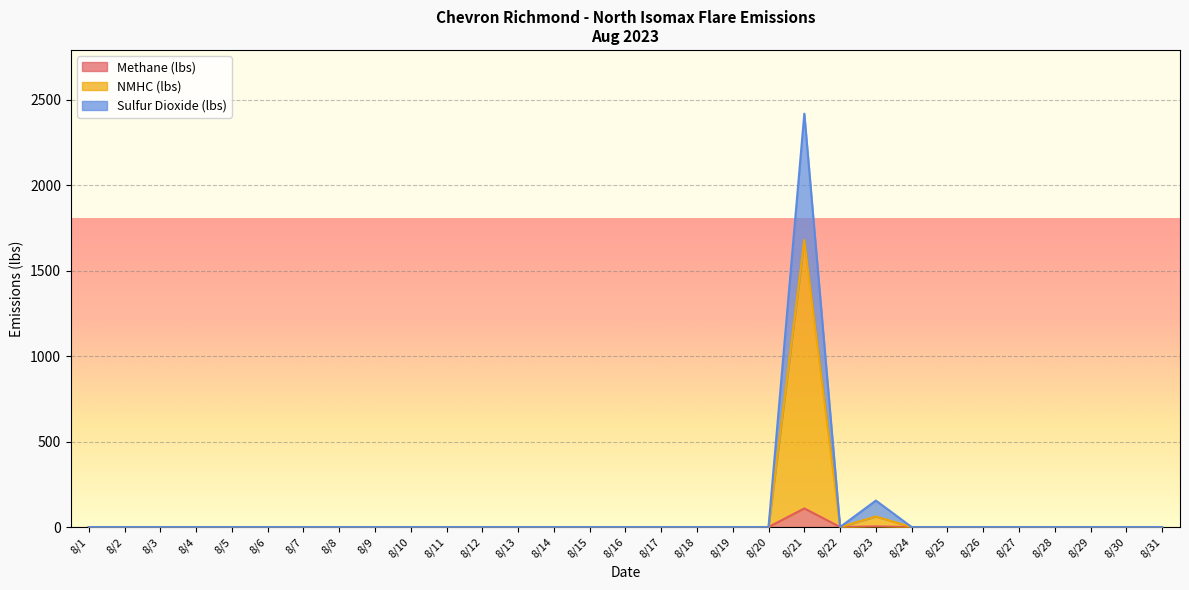

Reading right to left, list all the values displayed in this chart.

Methane (lbs): 0.0	0.0	0.0	0.0	0.0	0.0	0.0	0.0	3.6	0.0	108.9	0.0	0.0	0.0	0.0	0.0	0.0	0.0	0.0	0.0	0.0	0.0	0.0	0.0	0.0	0.0	0.0	0.0	0.0	0.0	0.0
NMHC (lbs): 0.0	0.0	0.0	0.0	0.0	0.0	0.0	0.0	61.7	0.0	1680.0	0.0	0.0	0.0	0.0	0.0	0.0	0.0	0.0	0.0	0.0	0.0	0.0	0.0	0.0	0.0	0.0	0.0	0.0	0.0	0.0
Sulfur Dioxide (lbs): 0.0	0.0	0.0	0.0	0.0	0.0	0.0	0.0	154.9	0.0	2419.7	0.0	0.0	0.0	0.0	0.0	0.0	0.0	0.0	0.0	0.0	0.0	0.0	0.0	0.0	0.0	0.0	0.0	0.0	0.0	0.0